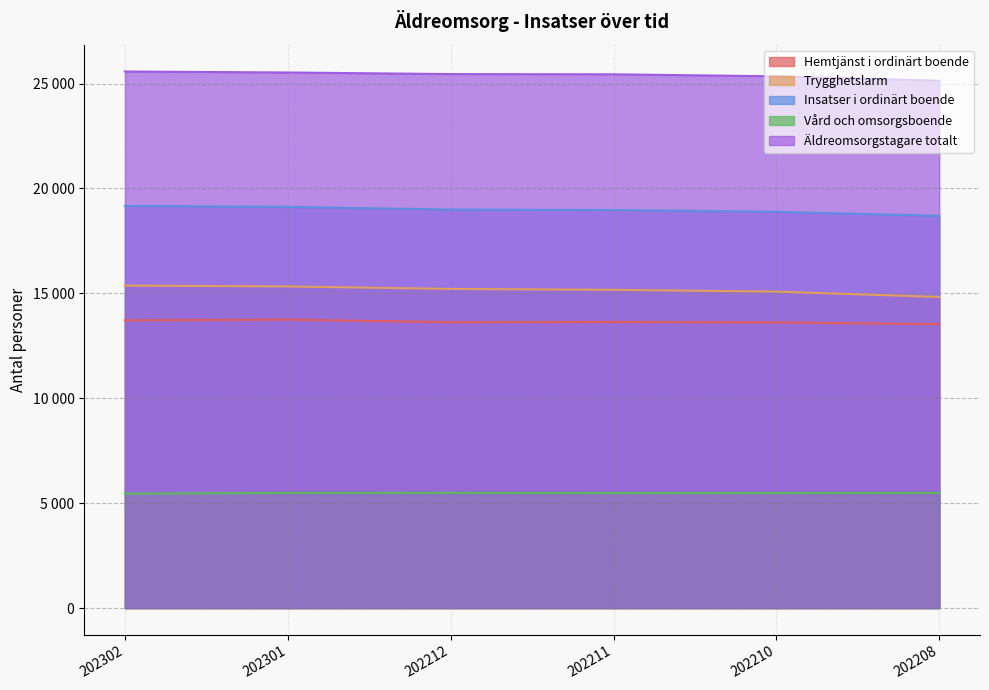

At which label does Insatser i ordinärt boende reach its minimum?

202208